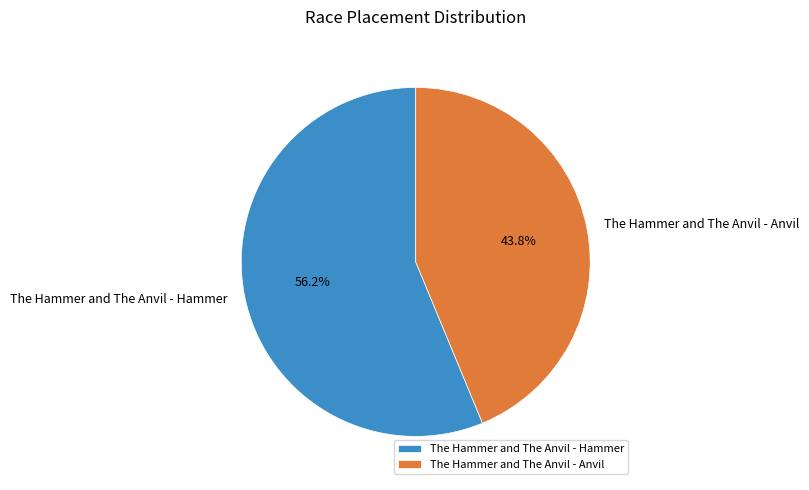

True or false: The Hammer and The Anvil - Anvil accounts for 31% of the total.

False